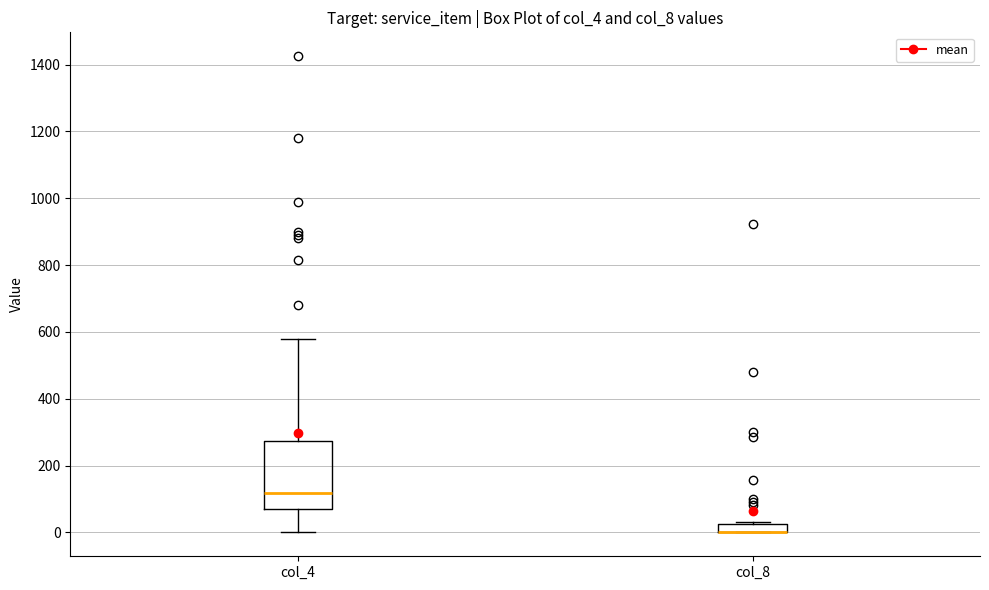

Where is the upper edge of the box for col_4 on the y-axis? The values are not printed on the chart, so give them approximately, as read against the axis.

280